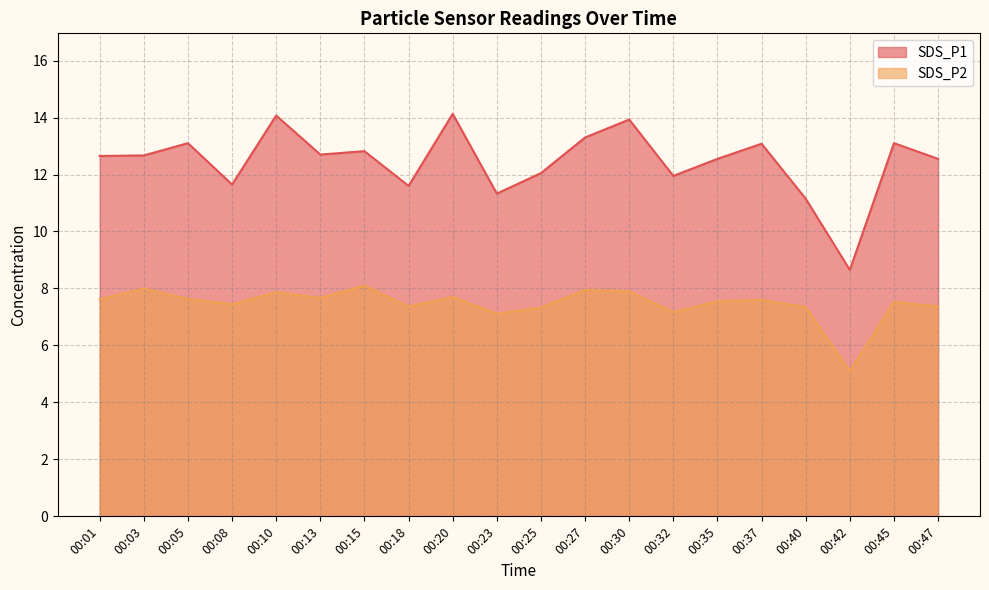

True or false: SDS_P2 has more than 1 interior local peaks.

True